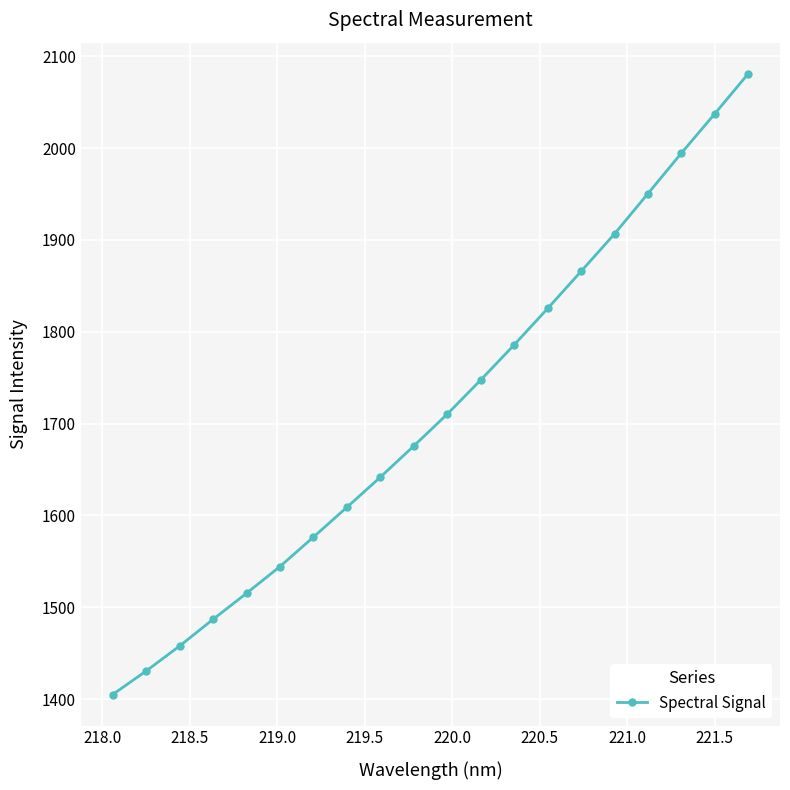

What is the value of the 4th point from the left?

1486.9